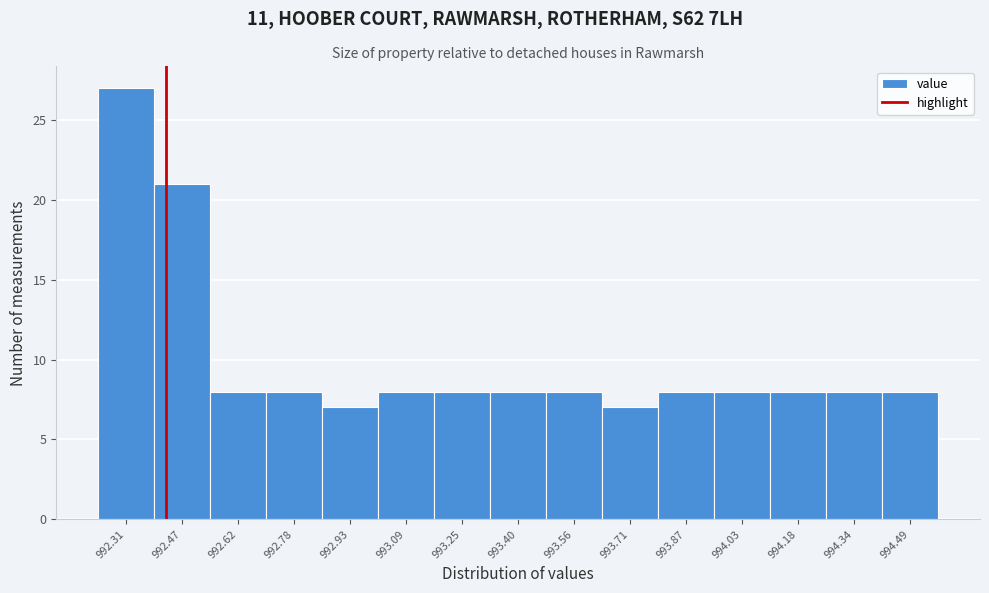

Reading left to right, what are all the values shown in this chart?

992.31=27	992.47=21	992.62=8	992.78=8	992.93=7	993.09=8	993.25=8	993.40=8	993.56=8	993.71=7	993.87=8	994.03=8	994.18=8	994.34=8	994.49=8